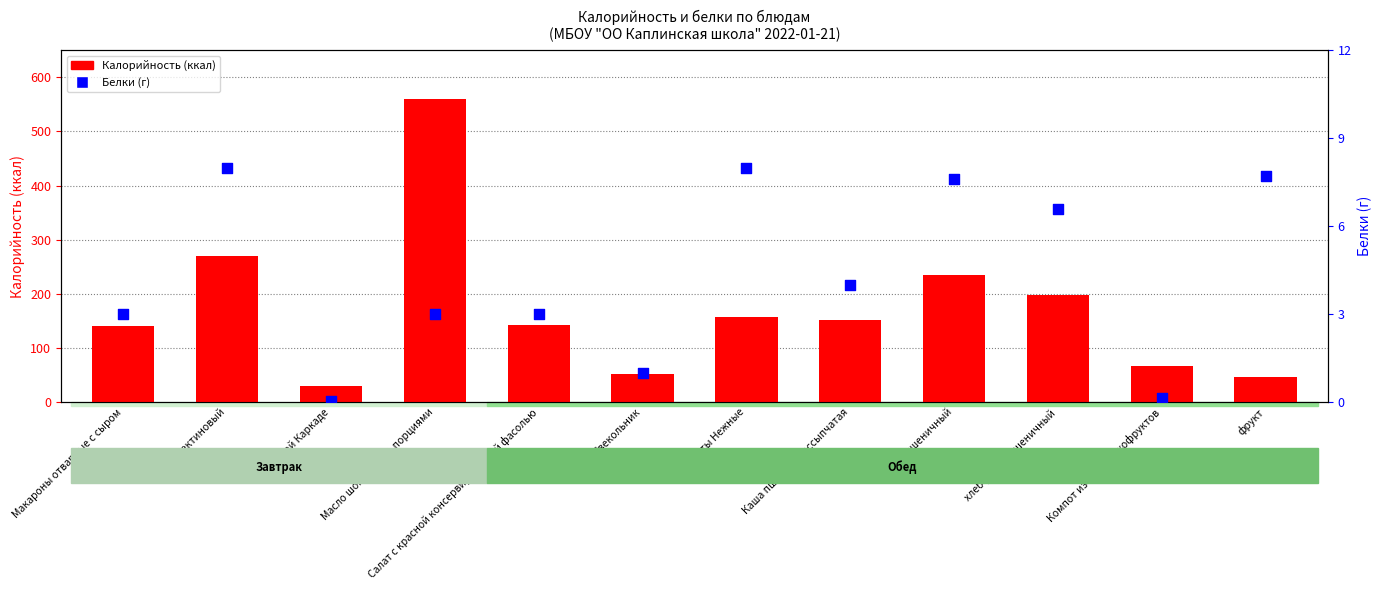

At how many categories does at least one series exceed 465?

1